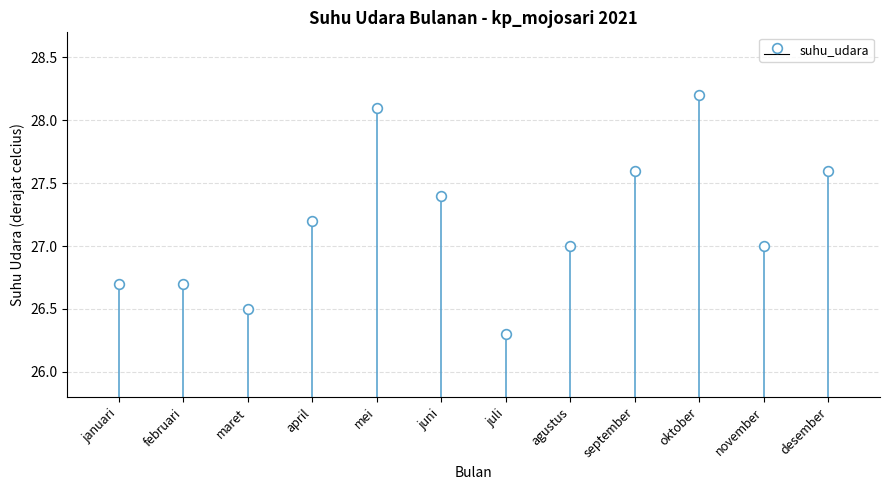

What position from the right is desember?

1